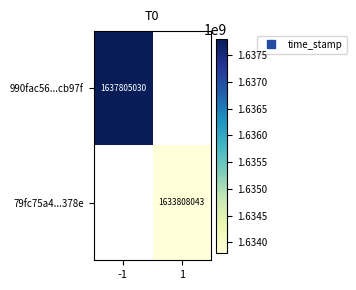

What is the greatest value displayed?

1637805030.0